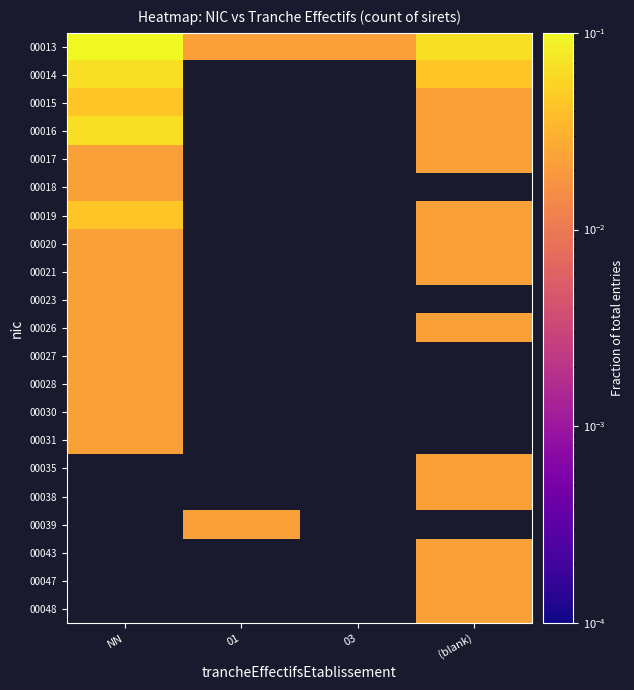

Is the value of 00043 at 01 greater than the value of 00039 at NN?

No